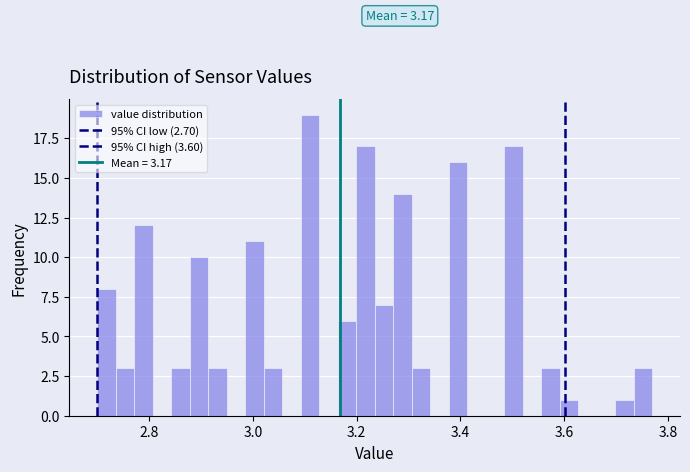

Read against the x-axis, roughly where is the centre of the tallest bar?

3.12